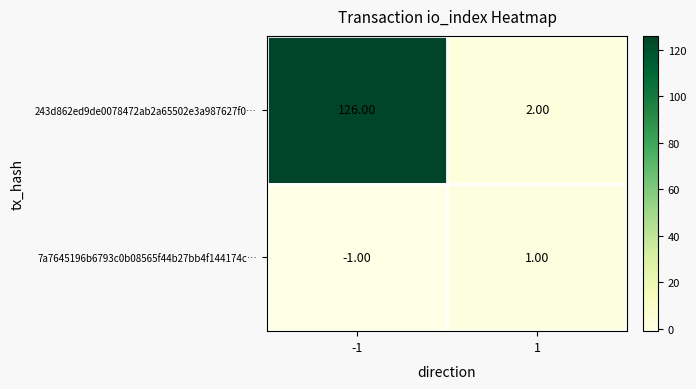

Which series changed the most between -1 and 1?

243d862ed9de0078472ab2a65502e3a987627f0…